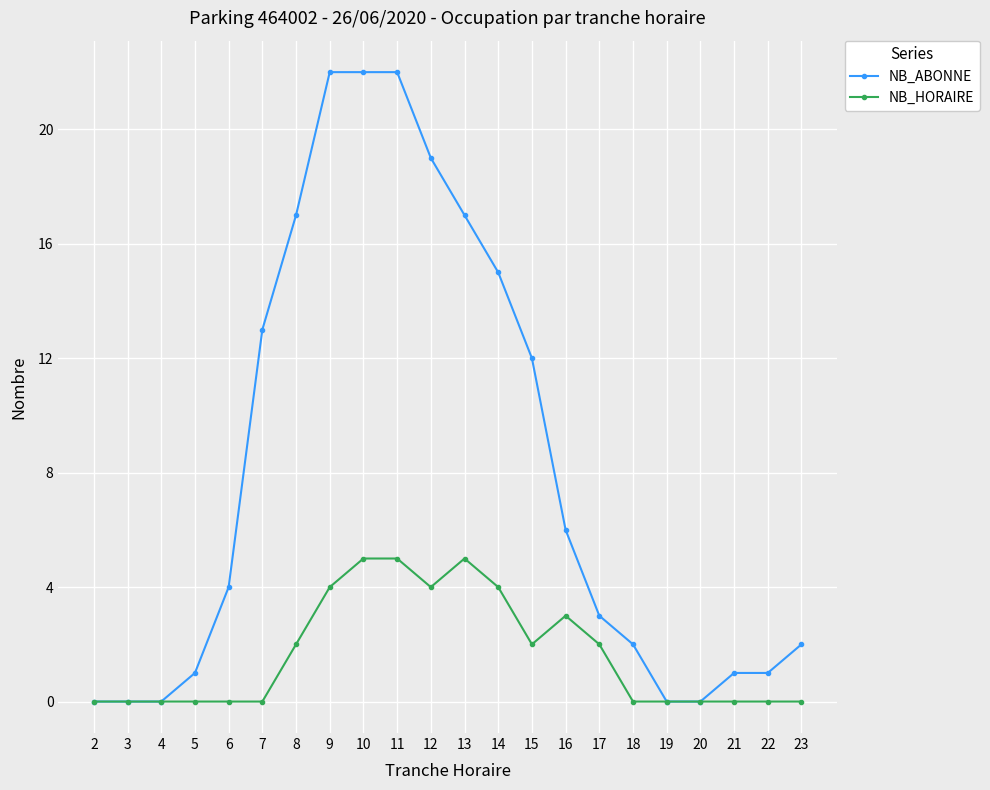

What is the sum of the NB_HORAIRE values at 14 and 7?

4